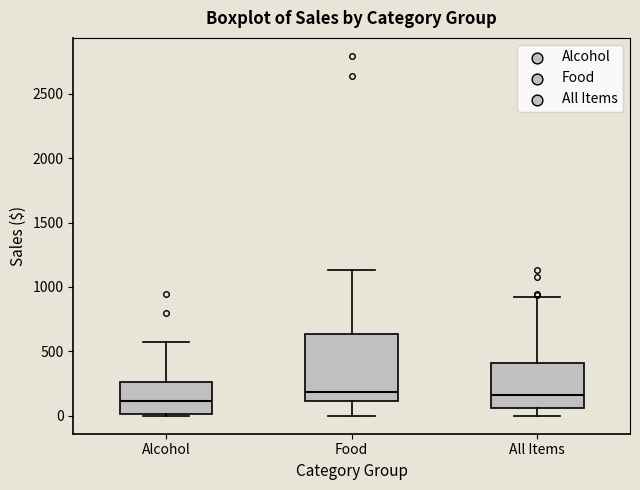

Where does the lower whisker of the box for Food end on the y-axis? The values are not printed on the chart, so give them approximately, as read against the axis.

0